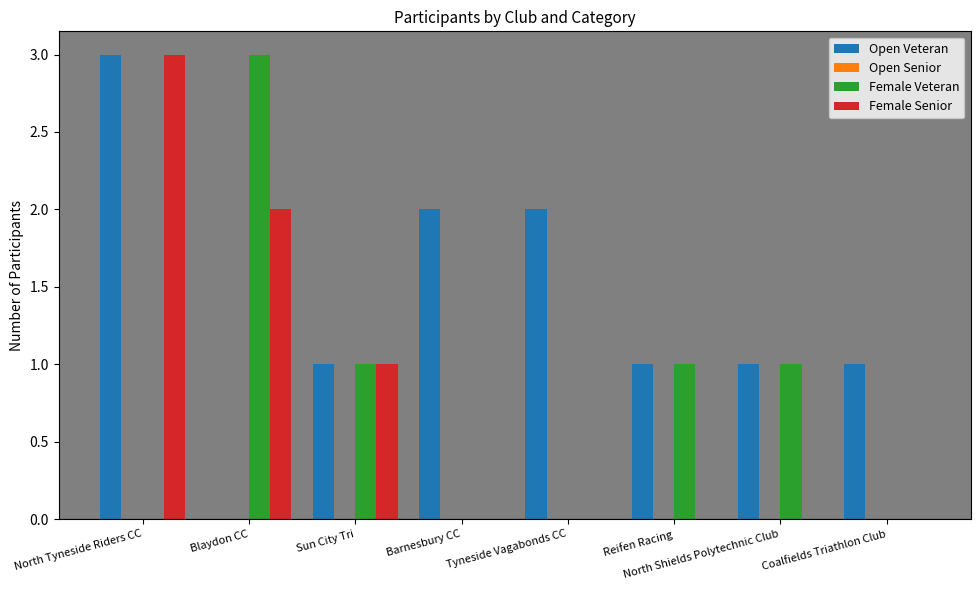

Is it true that Female Senior equals 2 at Reifen Racing?

False